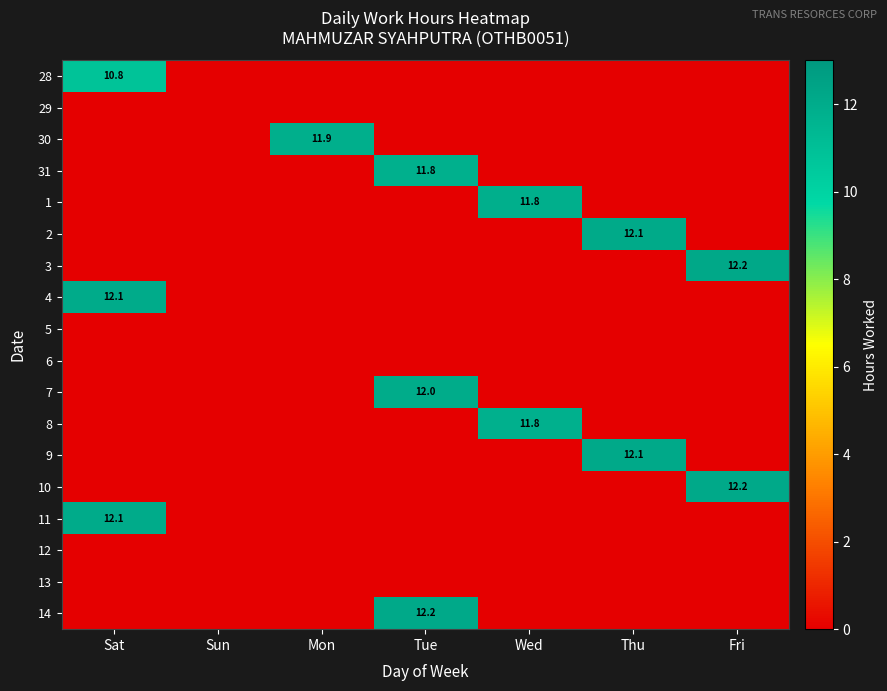

Is it true that 3 equals 12.2 at Fri?

True